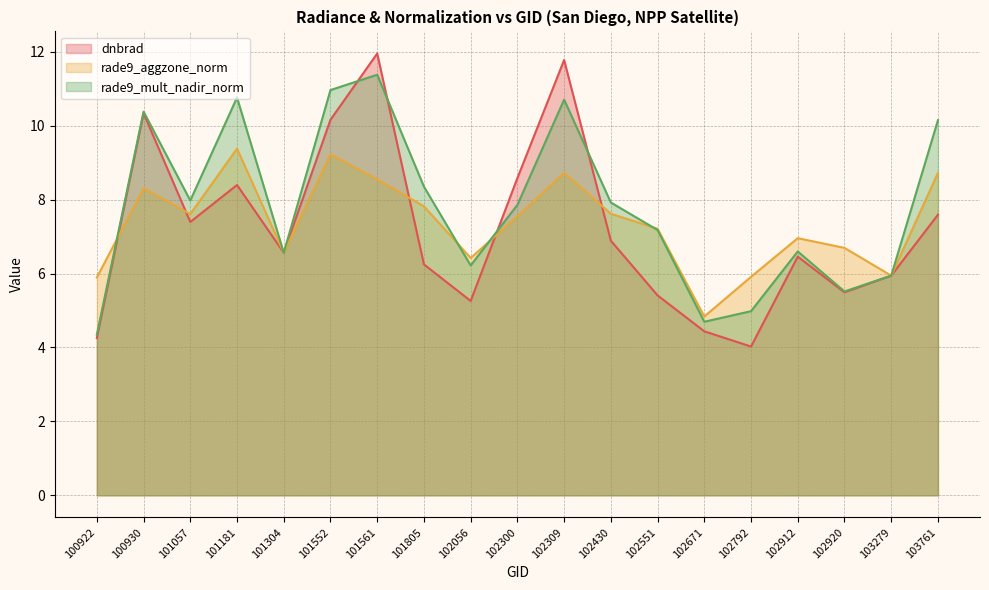

How many values in the dnbrad series are below 6?

7